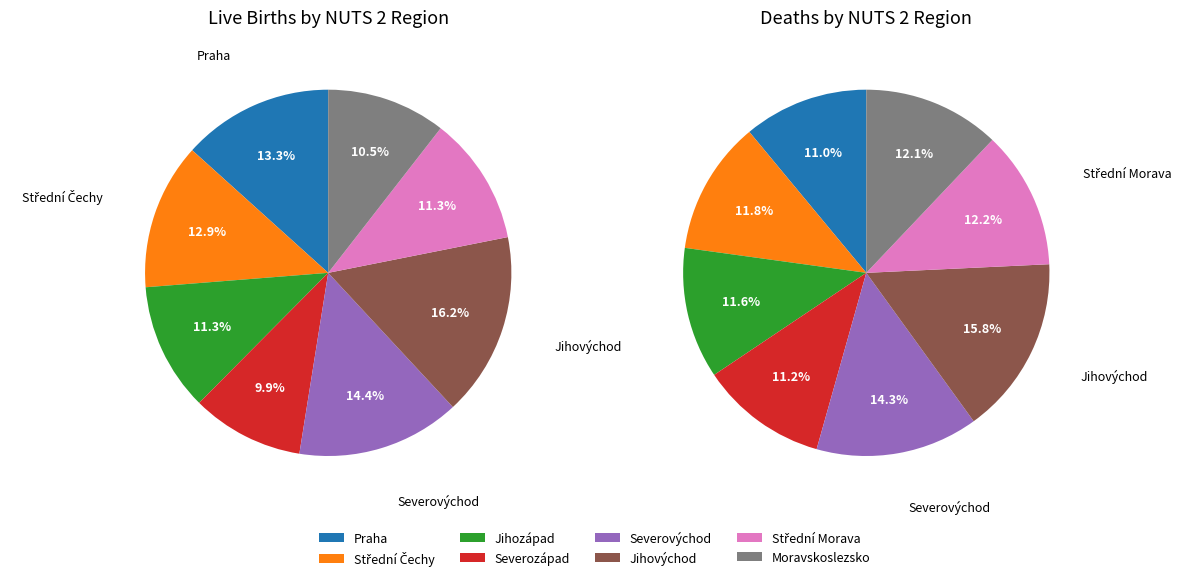

To the nearest percent, what is the combined percentage of Severozápad and Moravskoslezsko?

20%